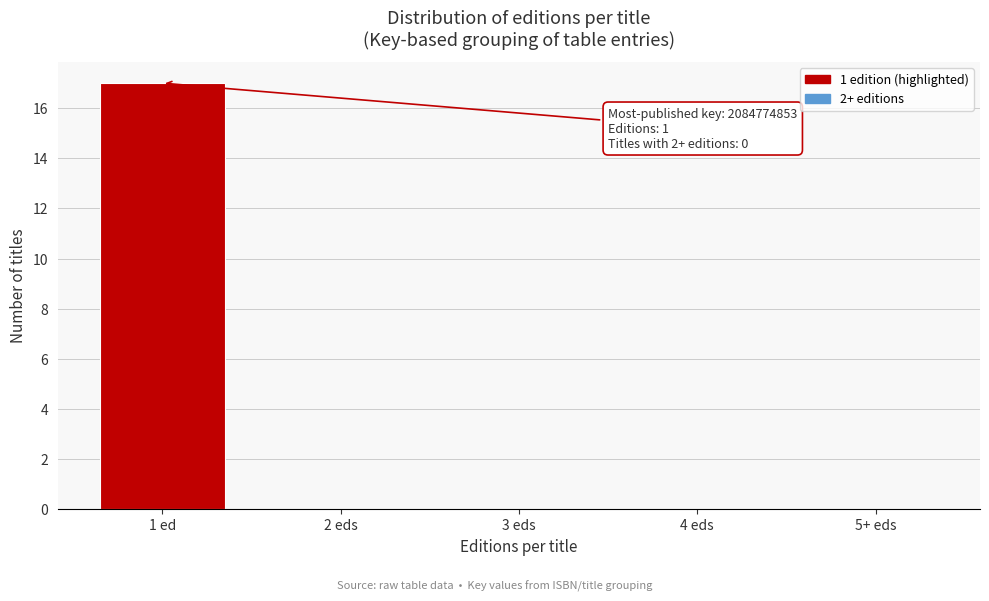

Reading right to left, transcribe all the data shown in this chart.

5+ eds=0	4 eds=0	3 eds=0	2 eds=0	1 ed=17